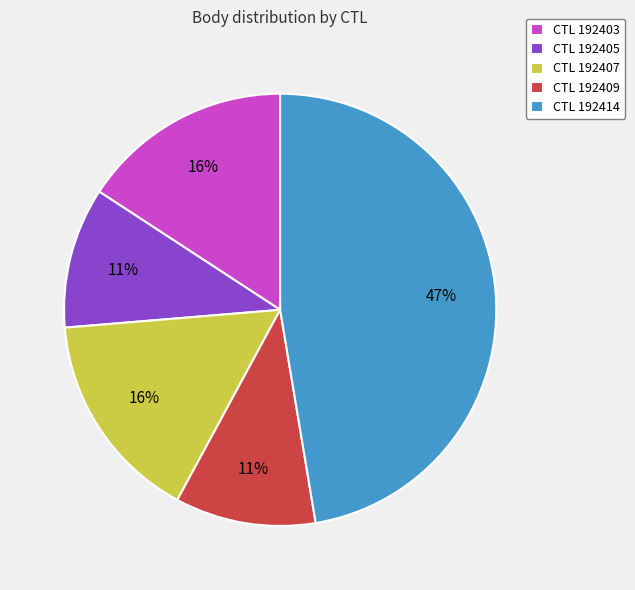

Does any single category account for the majority?

No